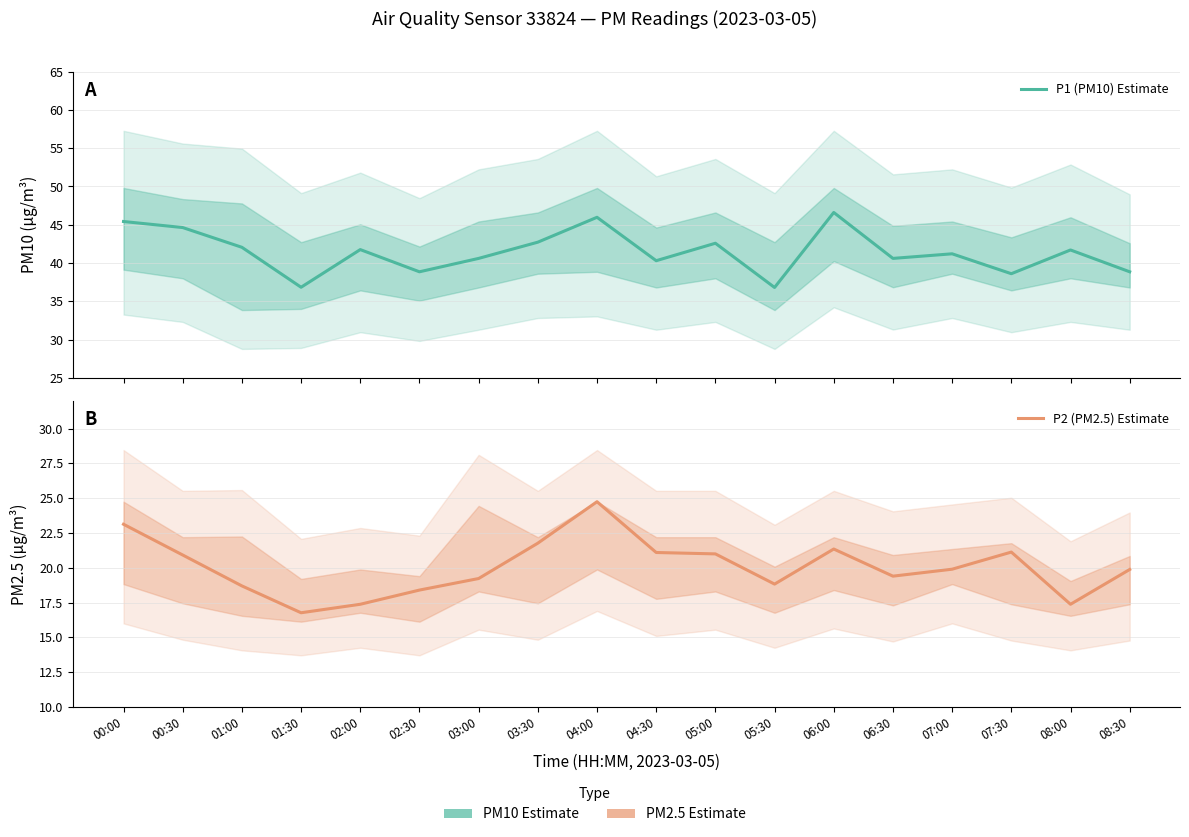

The P1 (PM10) Estimate series shows 46.6 at 06:00. True or false?

True